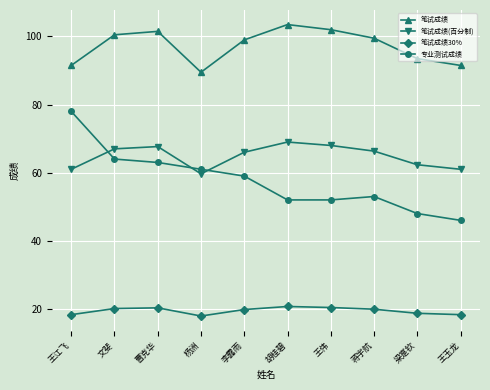

True or false: 笔试成绩(百分制) has more than 0 interior local peaks.

True